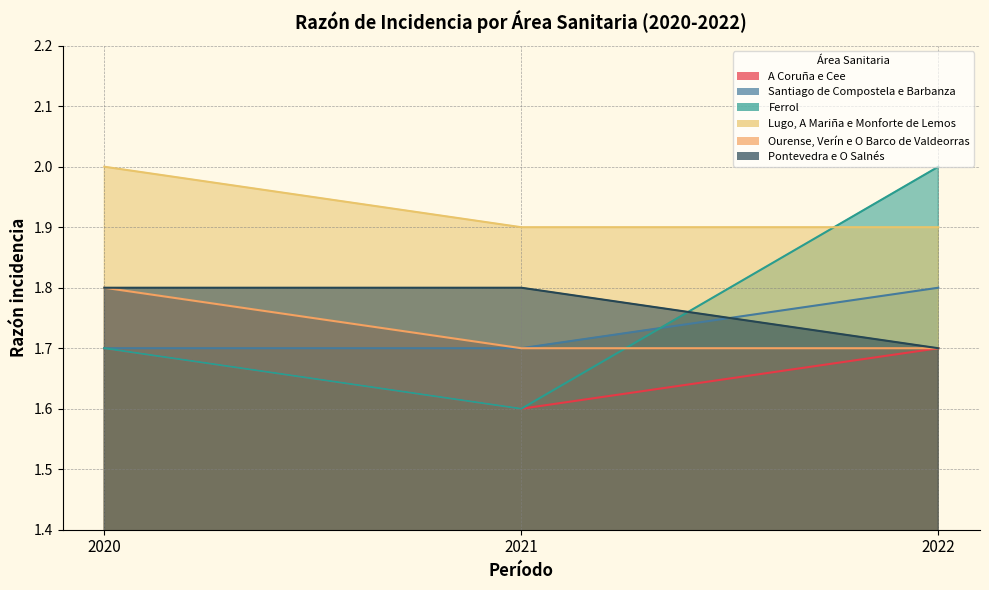

How many A Coruña e Cee values are between 1 and 2?

3